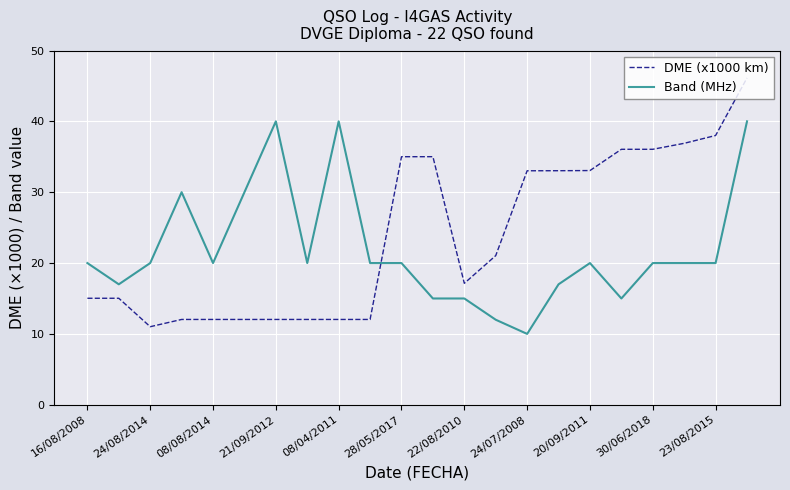

What is the difference between the maximum and minimum values in the DME (x1000 km) series?

35.1